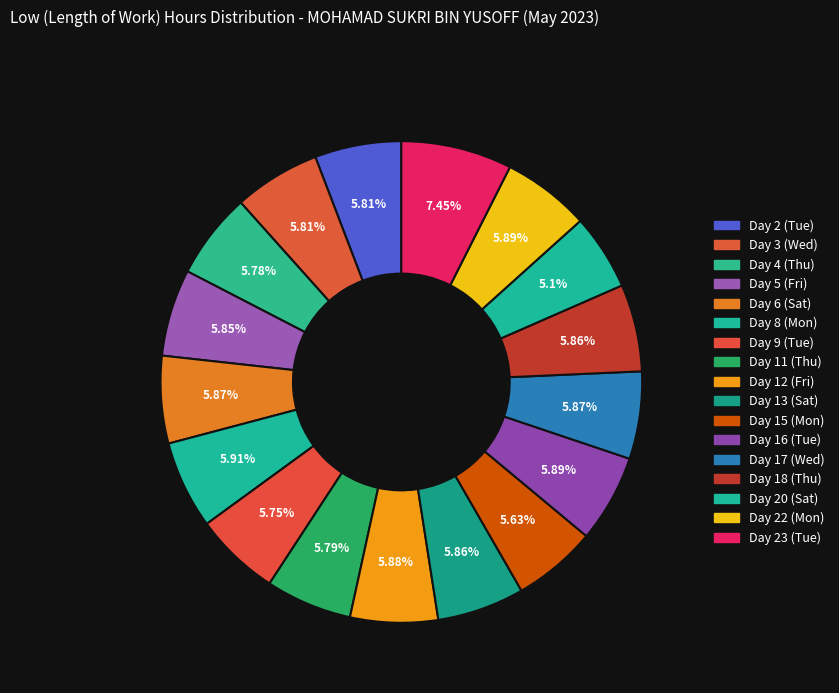

What is the smallest slice in the pie chart?

Day 20 (Sat)